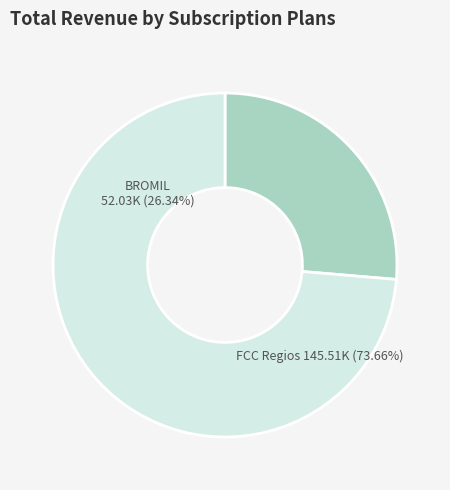

Rank the categories by value from lowest to highest.

BROMIL, FCC Regios